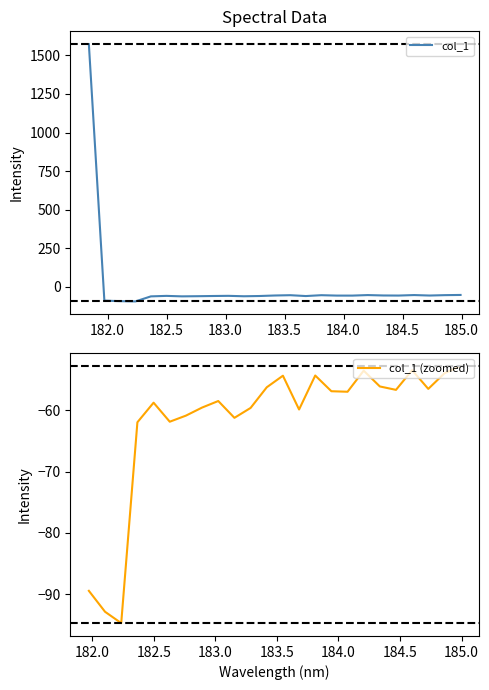

What is the lowest value of the col_1 series?

-94.7